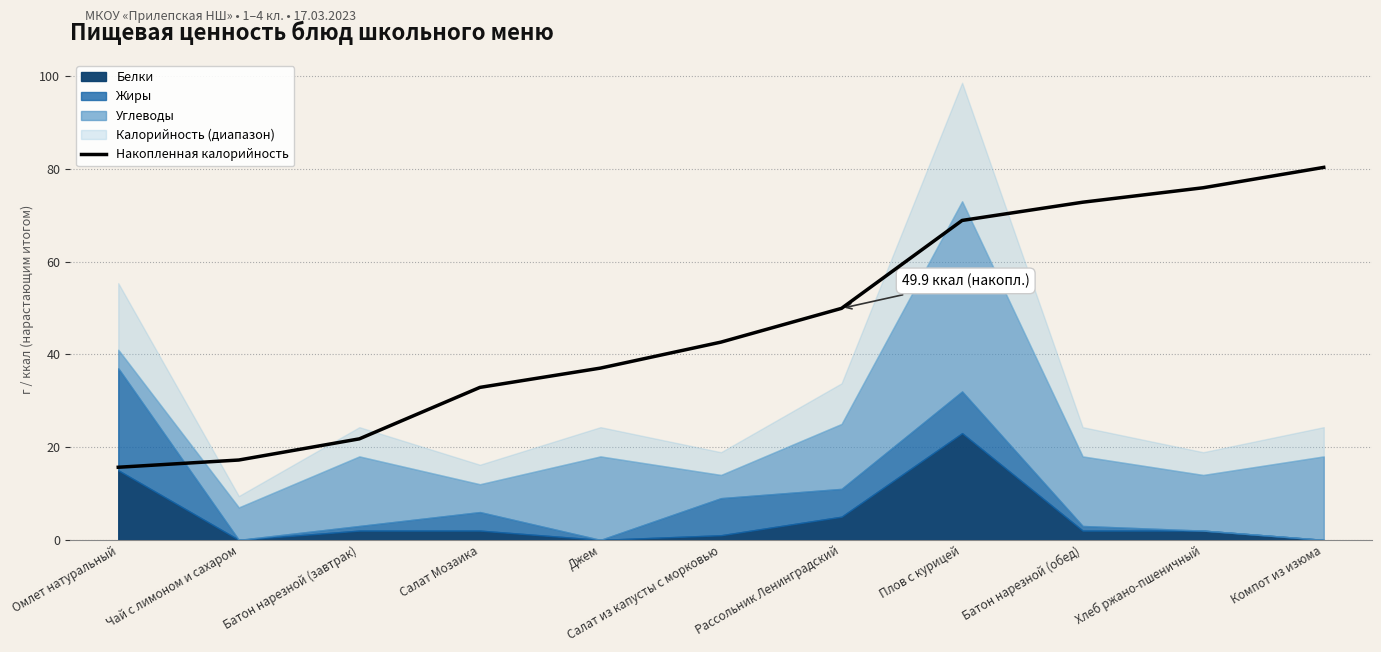

What is the difference between the maximum and second lowest values?

63.1